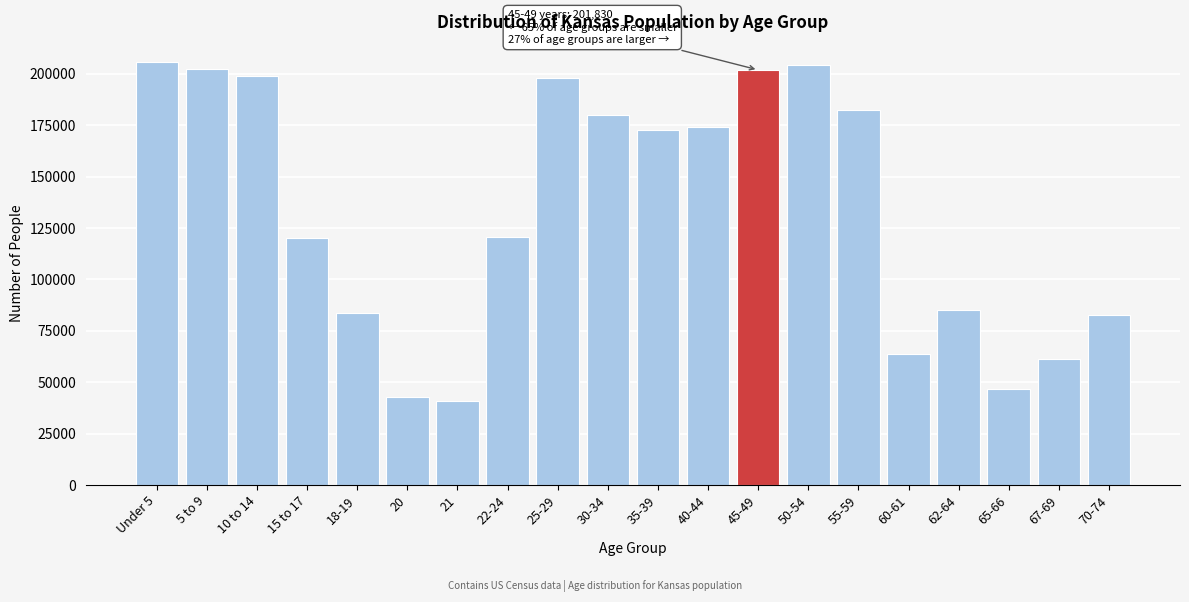

What is the smallest value displayed?

40931